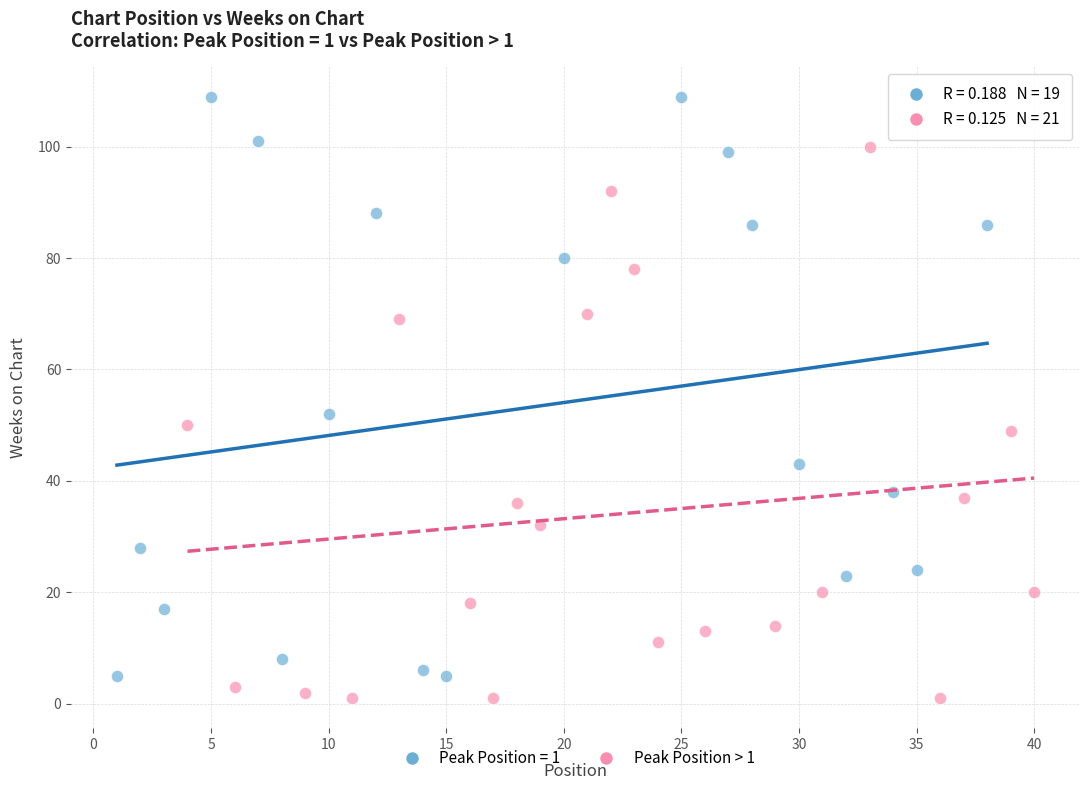

Which series contains the highest Y value?

Peak Position = 1